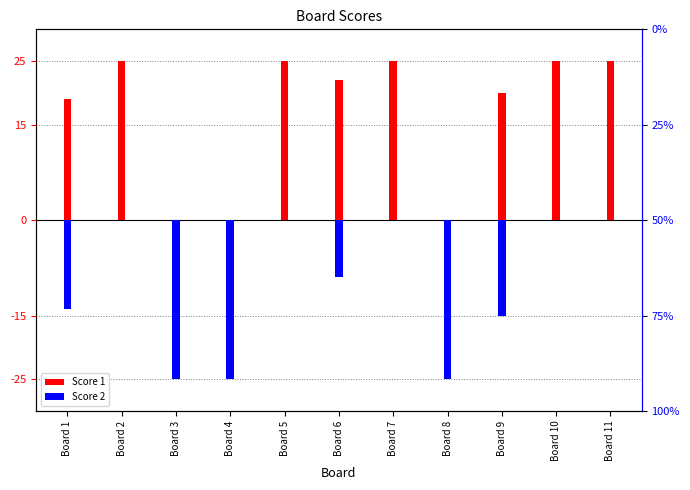

Does the chart contain stacked bars?

No